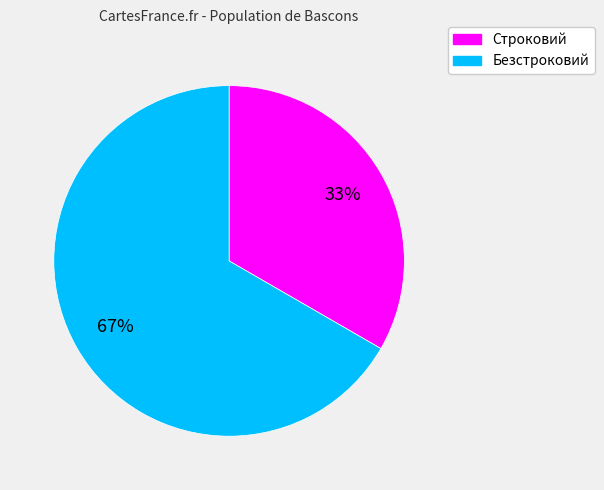

How many slices are in this pie chart?

2